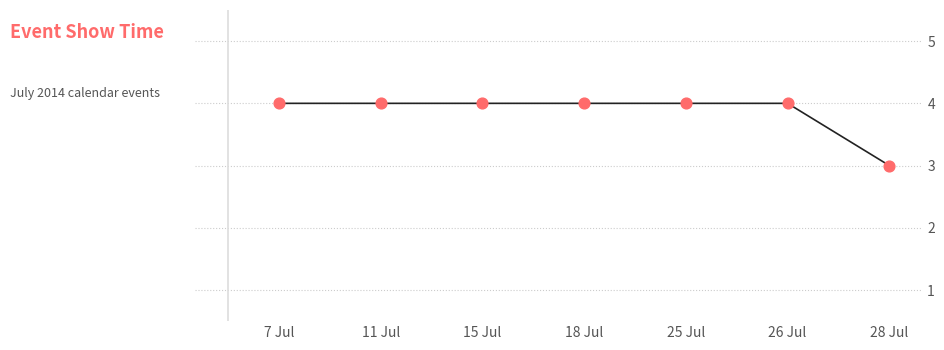

Between 11 Jul and 28 Jul, which is larger?

11 Jul